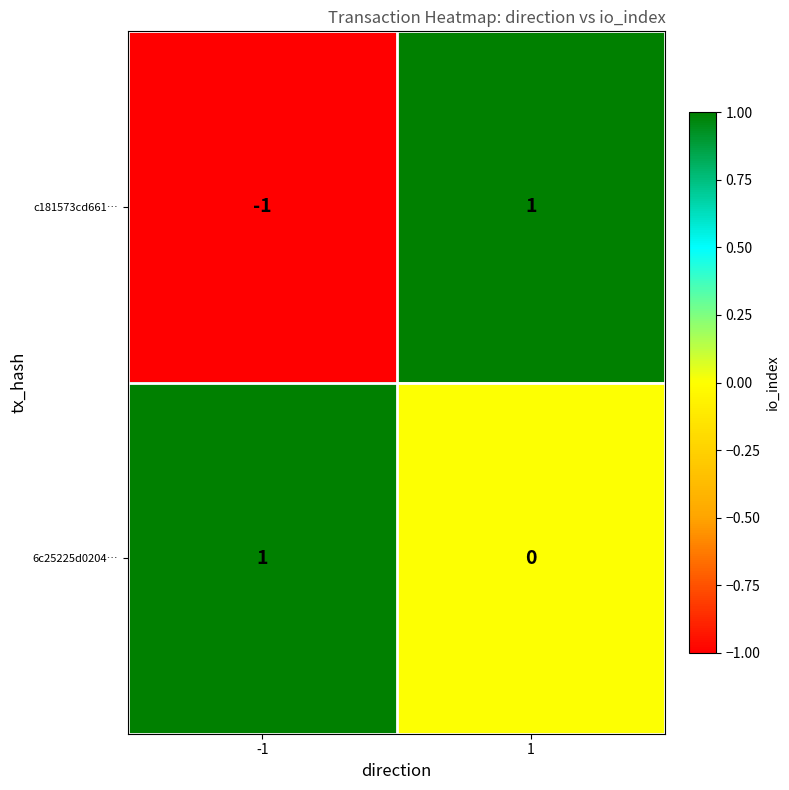

At 1, list the series in order from smallest to largest.

6c25225d0204…, c181573cd661…